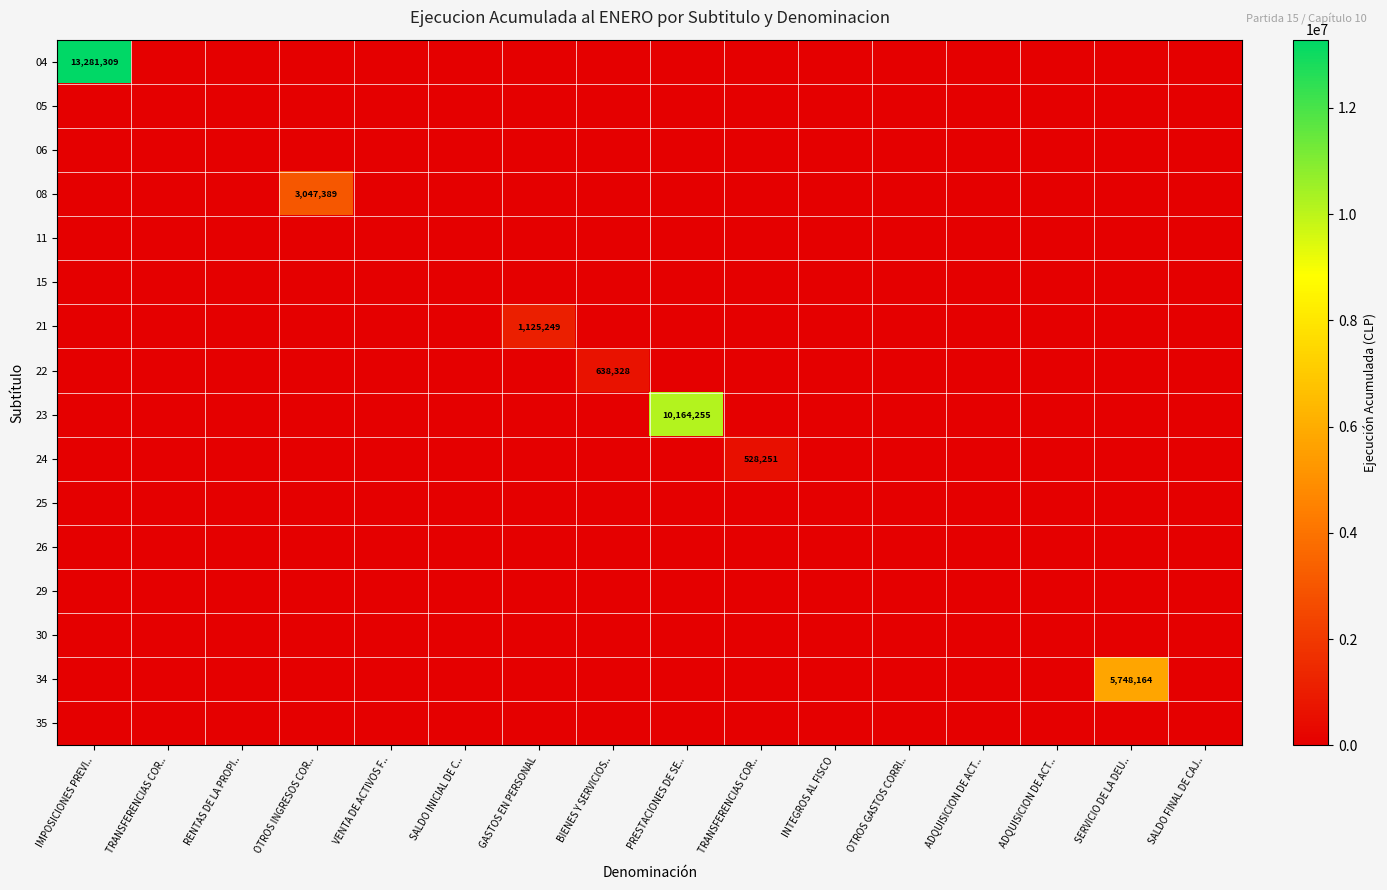

At how many categories does at least one series exceed 4960693?

3